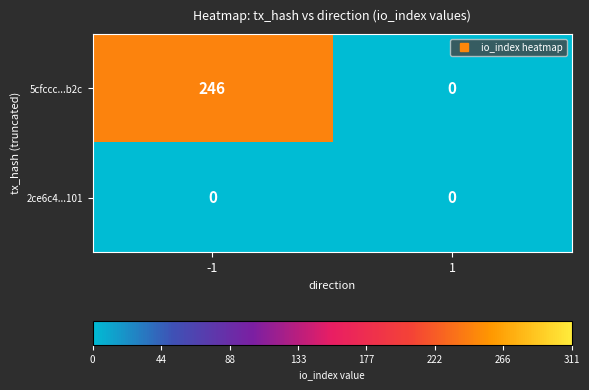

Rank the series at -1 from highest to lowest value.

5cfccc...b2c, 2ce6c4...101